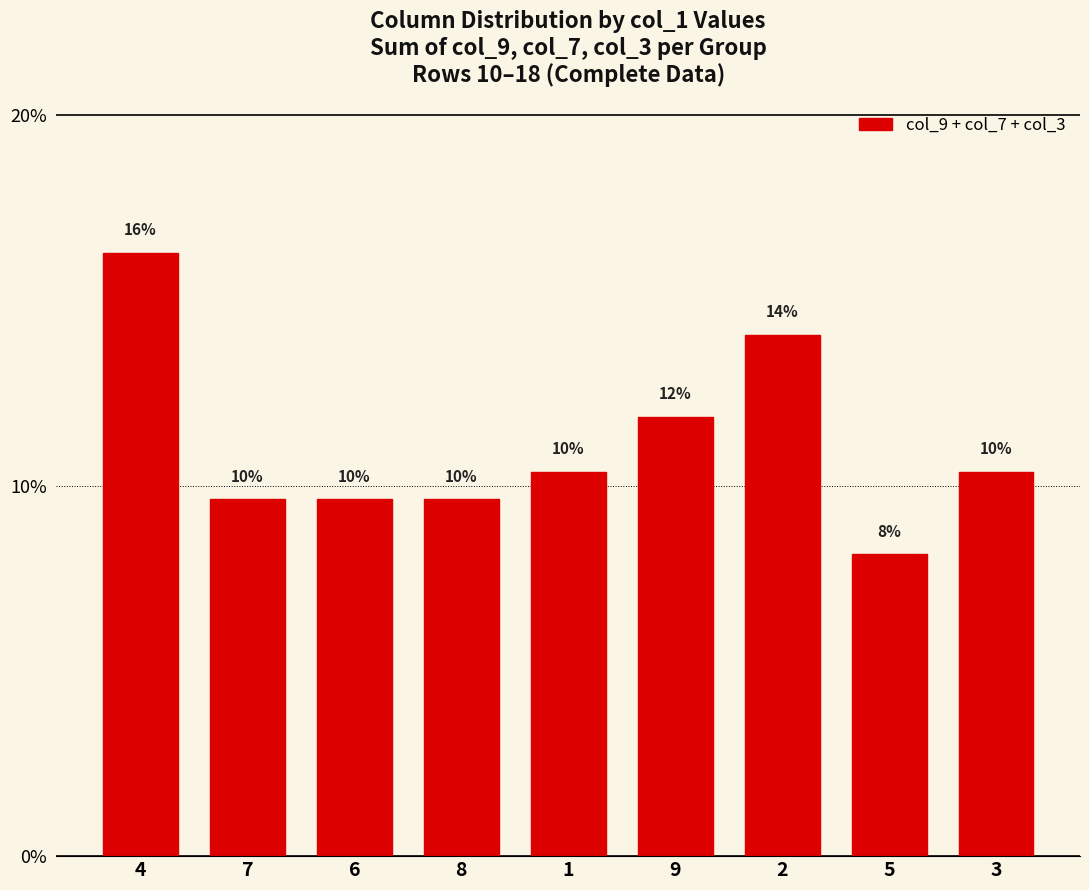

Which has a higher value, 5 or 3?

3